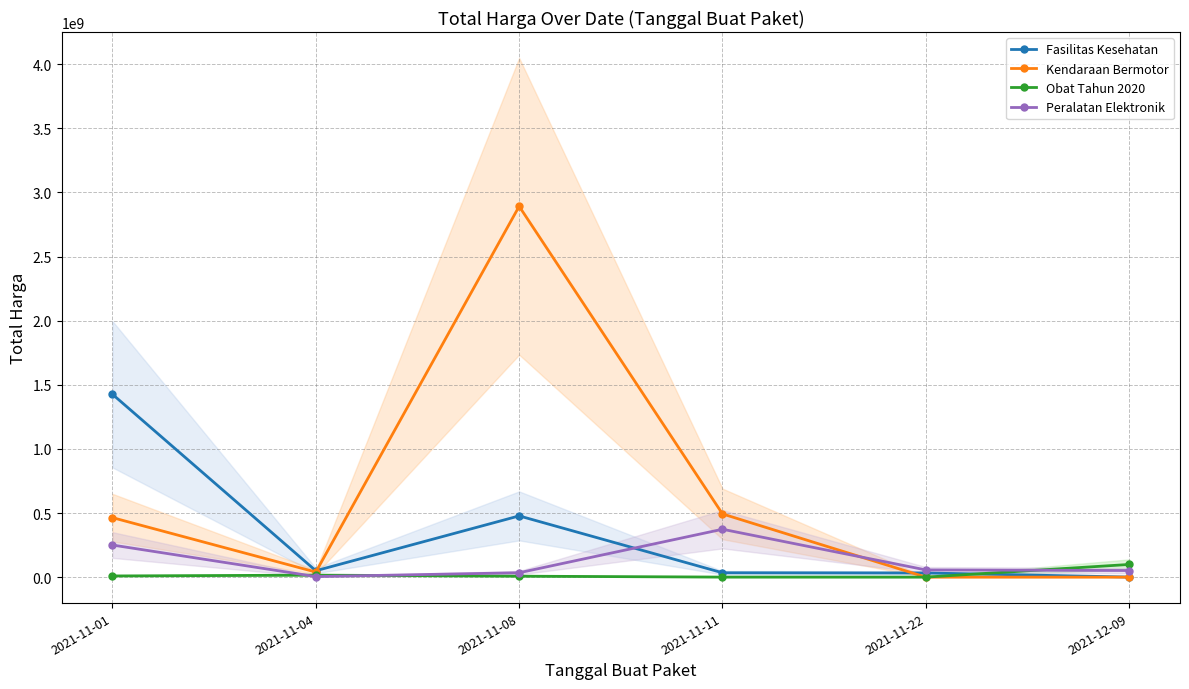

Where do Obat Tahun 2020 and Fasilitas Kesehatan first cross each other?

2021-11-22 and 2021-12-09